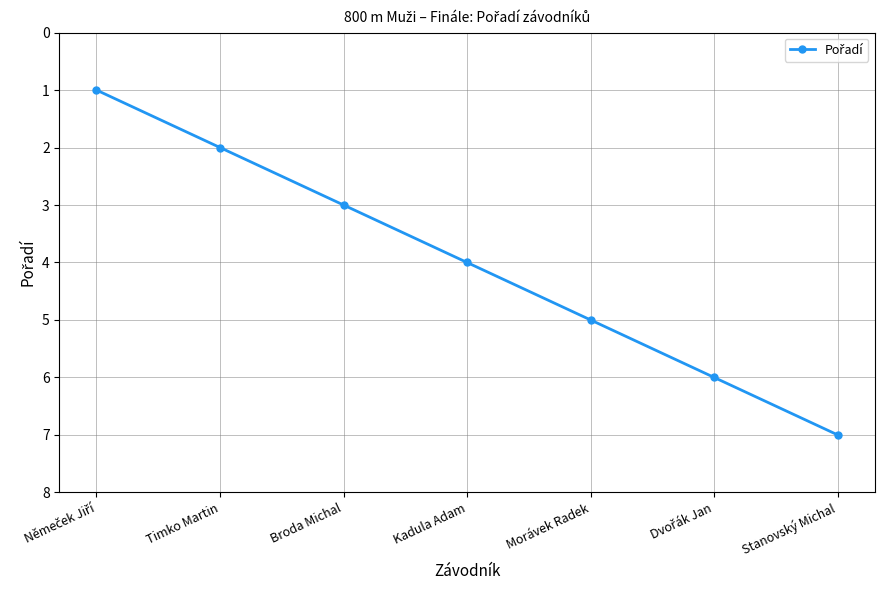

What is the sum of the values at Stanovský Michal and Timko Martin?

9